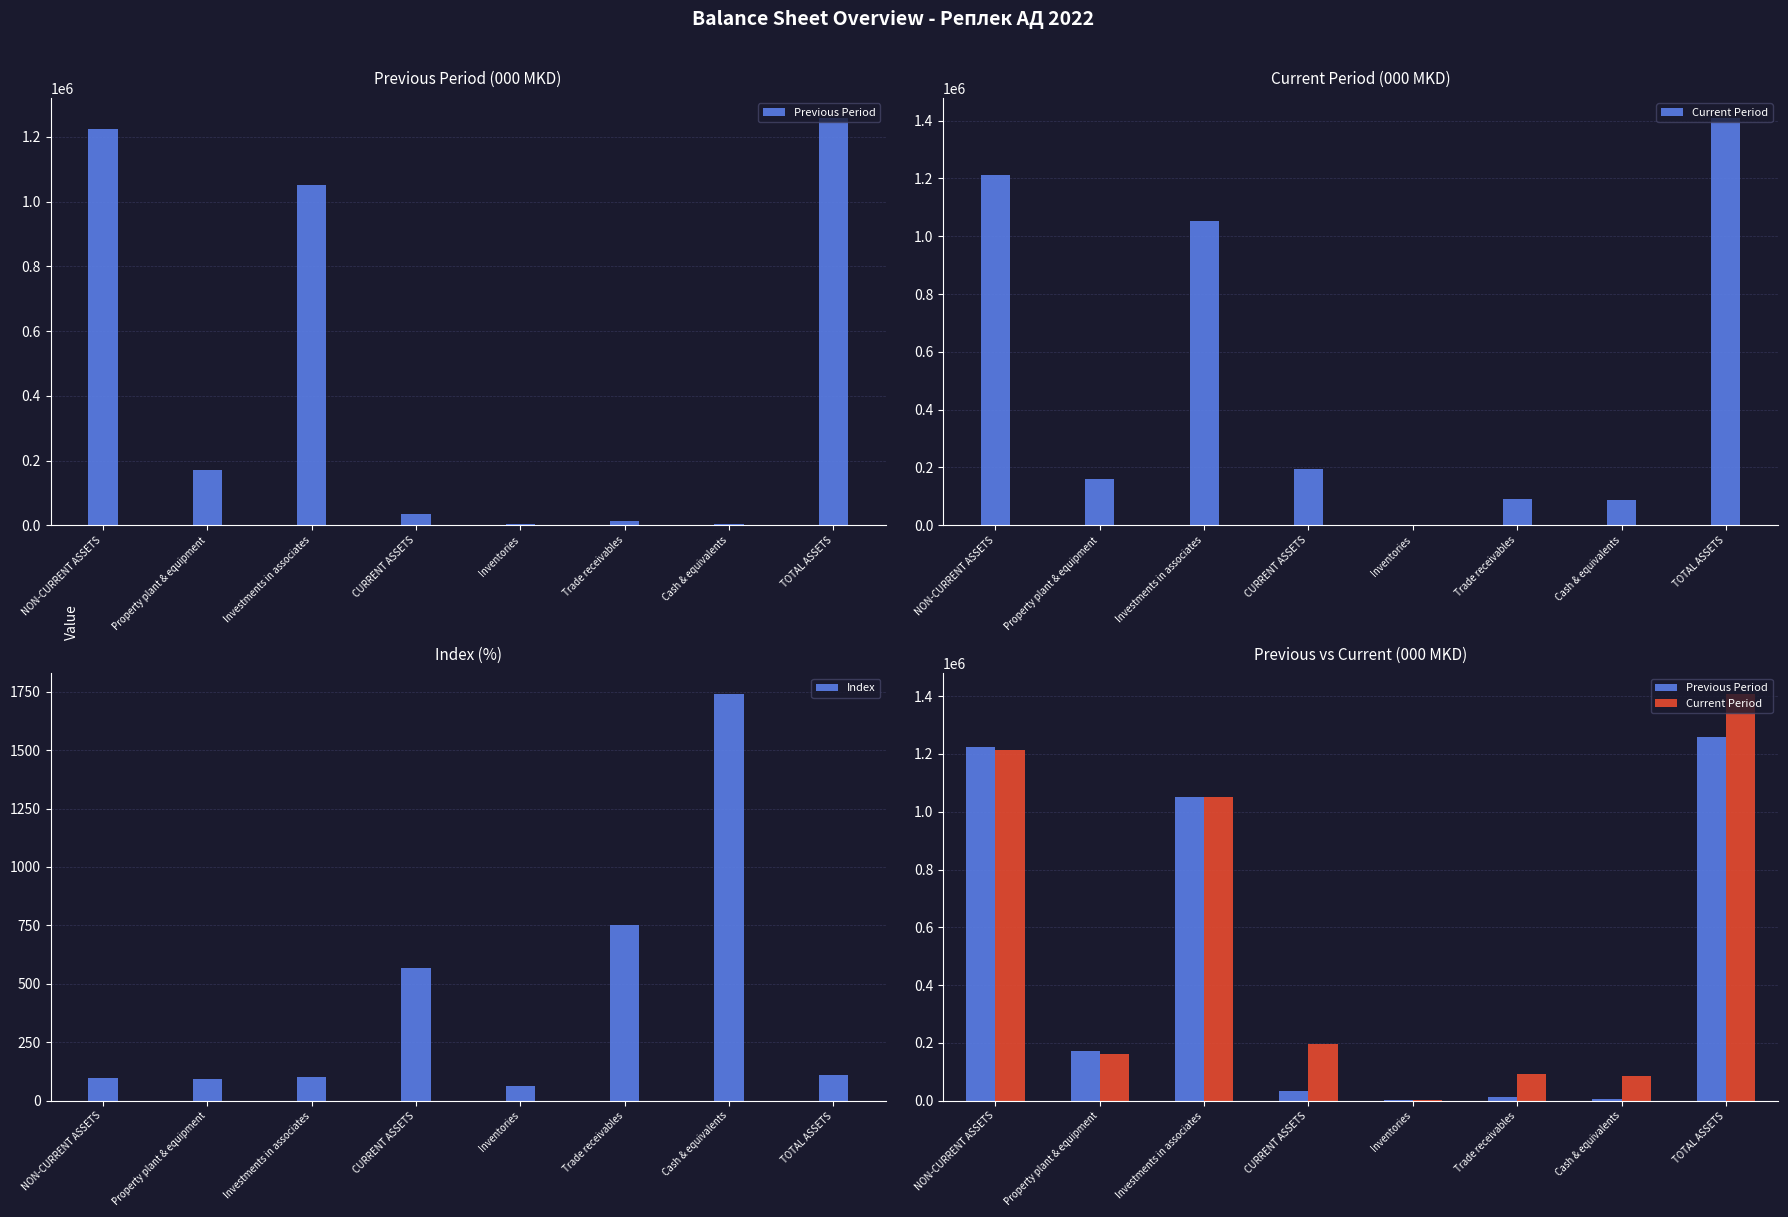

What is the greatest value displayed?

1408472.0